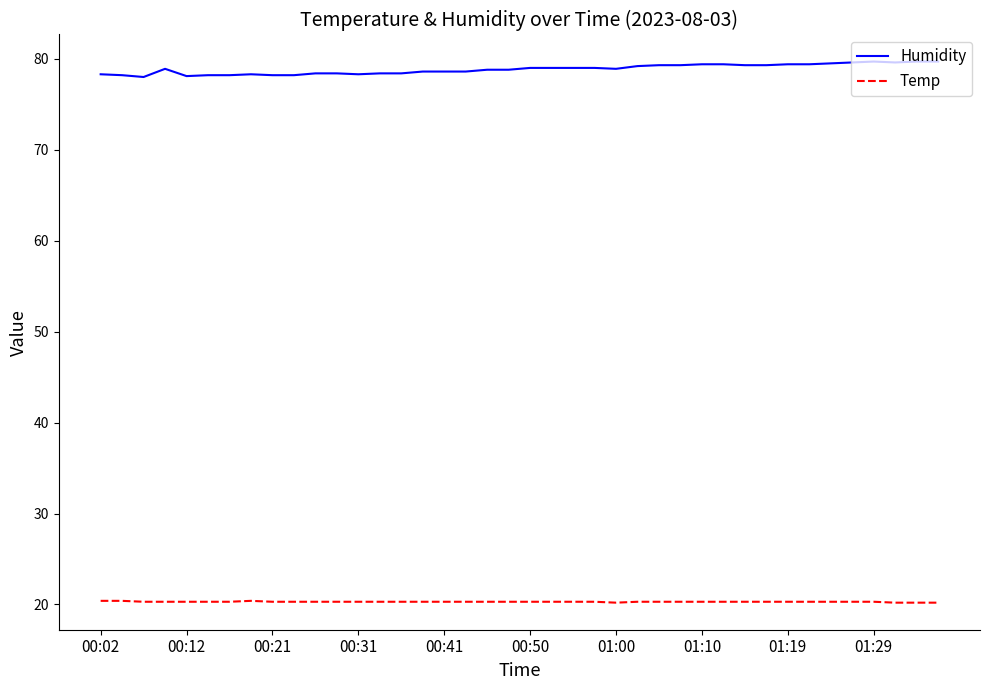

Which series has the largest total across all categories?

Humidity